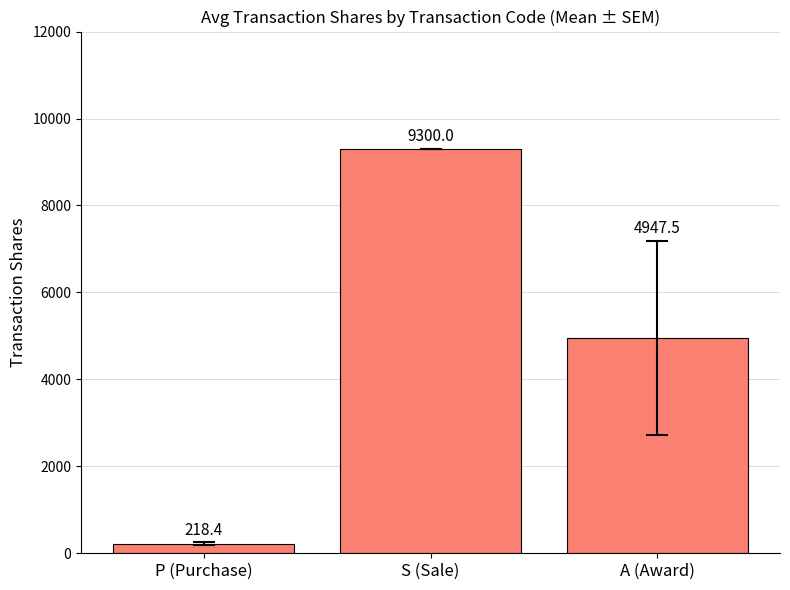

What is the greatest value displayed?

9300.0